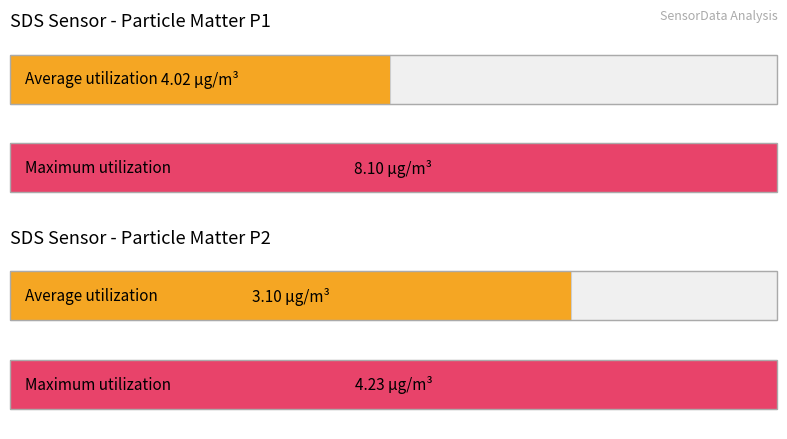

Rank the series by their maximum value, from lowest to highest.

SDS_P2, SDS_P1